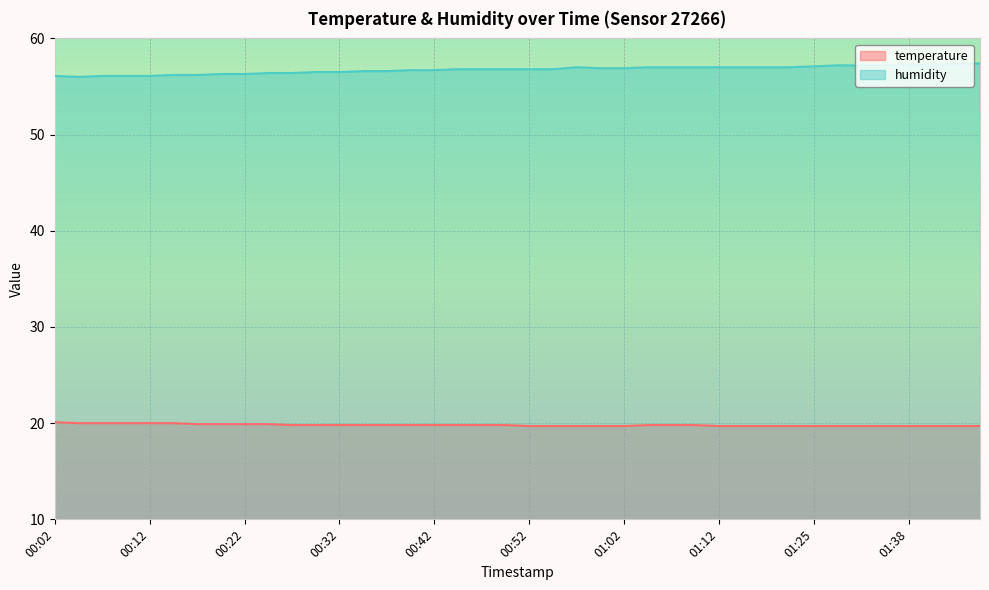

What are all the series names shown in the legend?

temperature, humidity